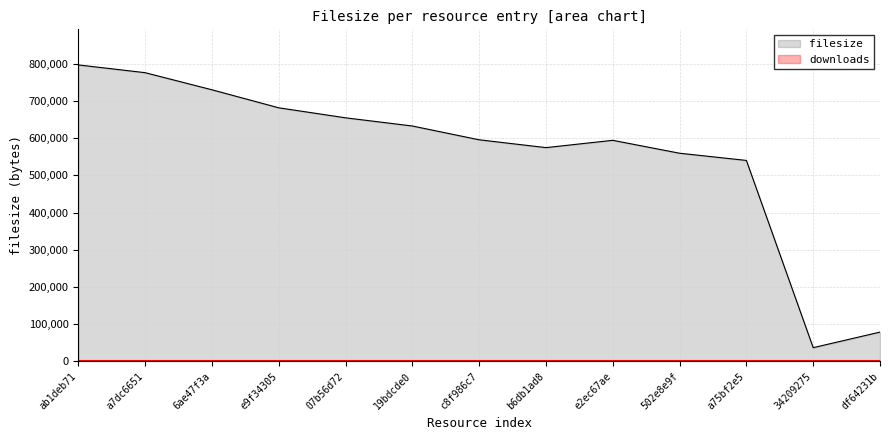

Reading right to left, list all the values displayed in this chart.

78848	36992	540395	559759	594455	574831	595853	632960	654970	681892	730344	776335	797179